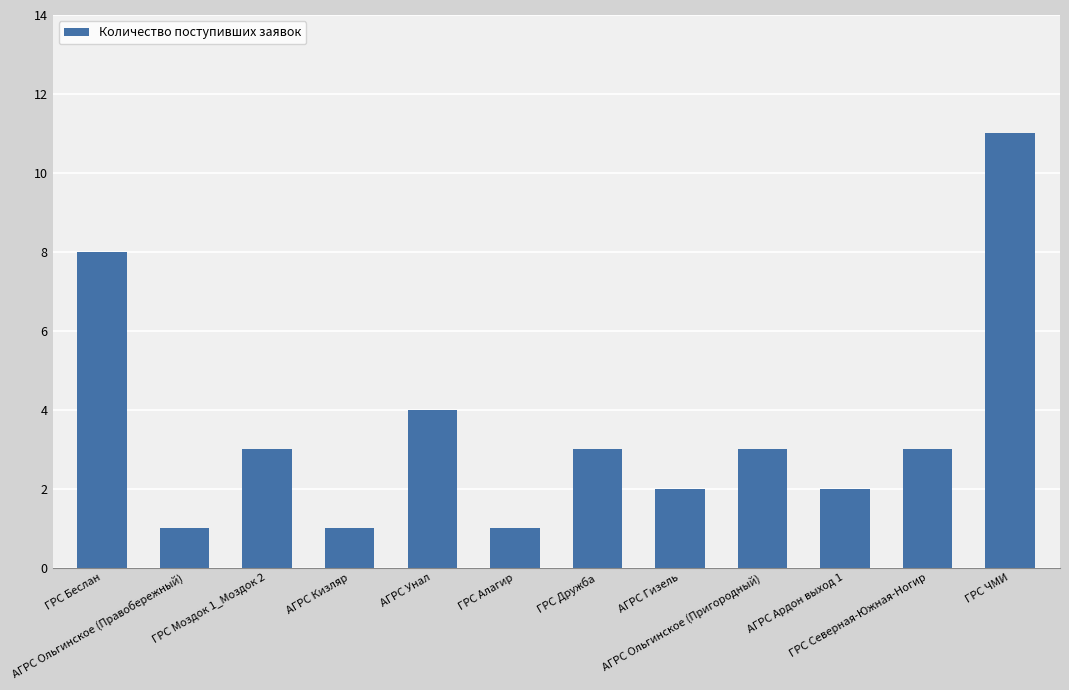

How many data points does each series have?

12